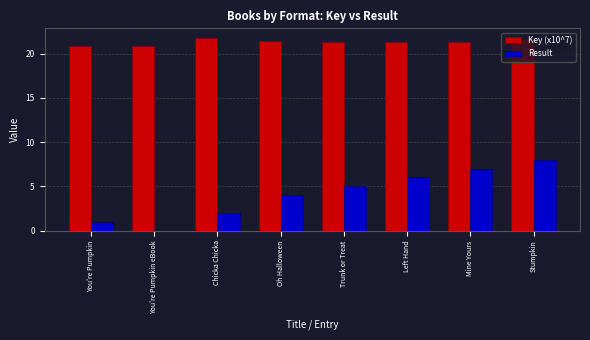

How many distinct data groups are displayed?

2